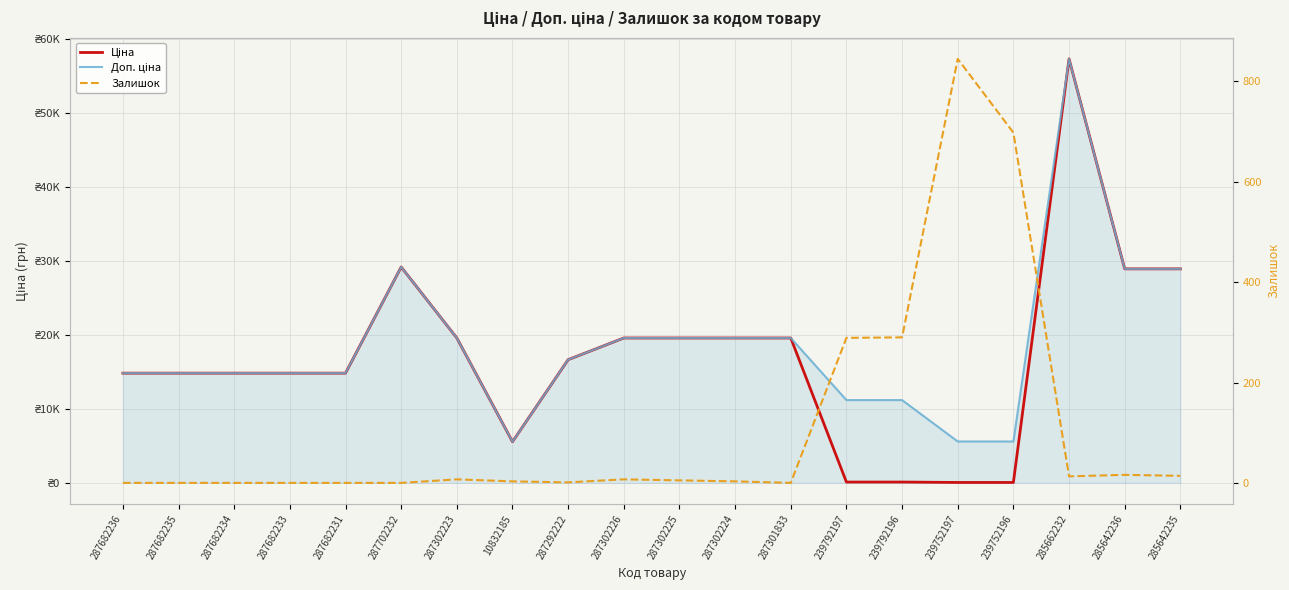

Is the value of Доп. ціна at 287682234 greater than the value of Залишок at 287682233?

Yes